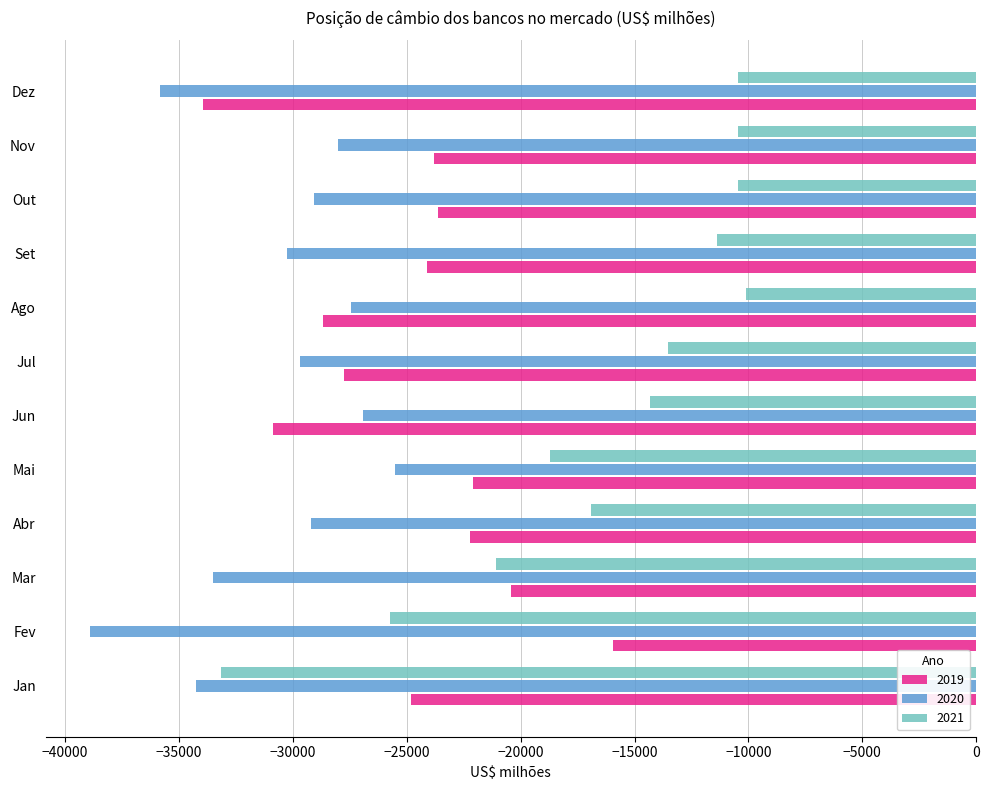

At Set, list the series in order from smallest to largest.

2020, 2019, 2021